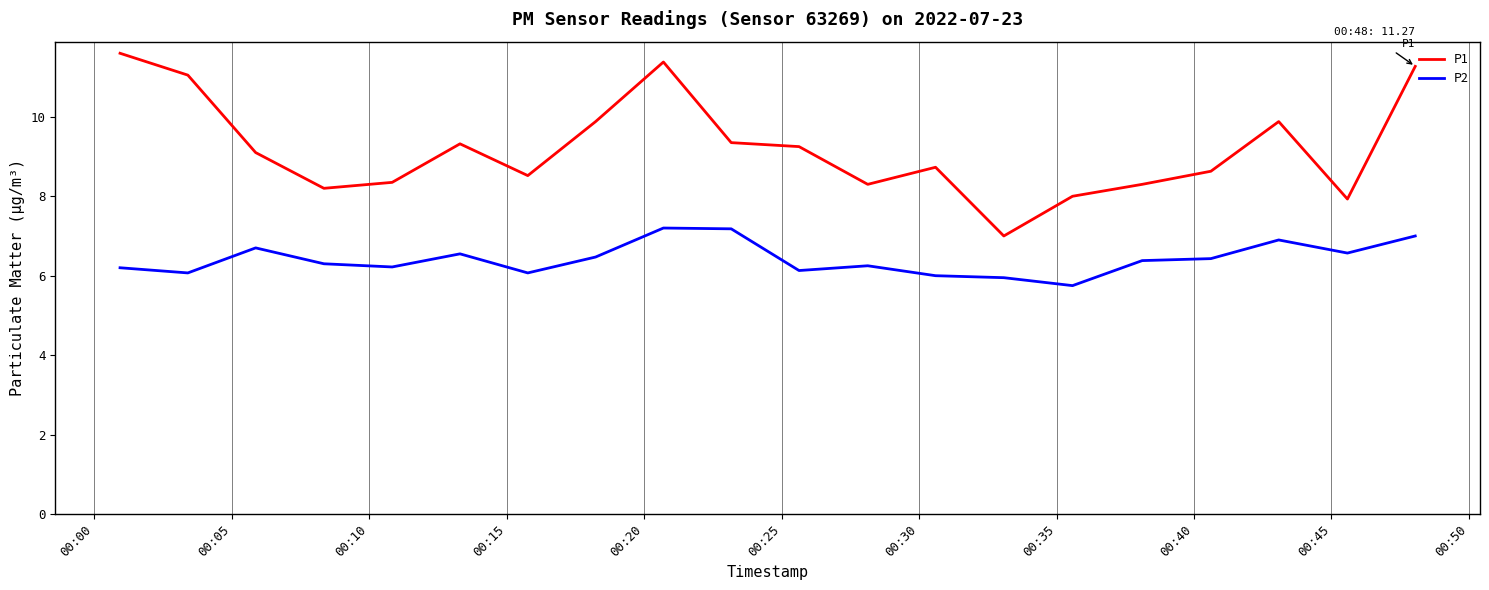

What is the greatest value displayed?

11.6